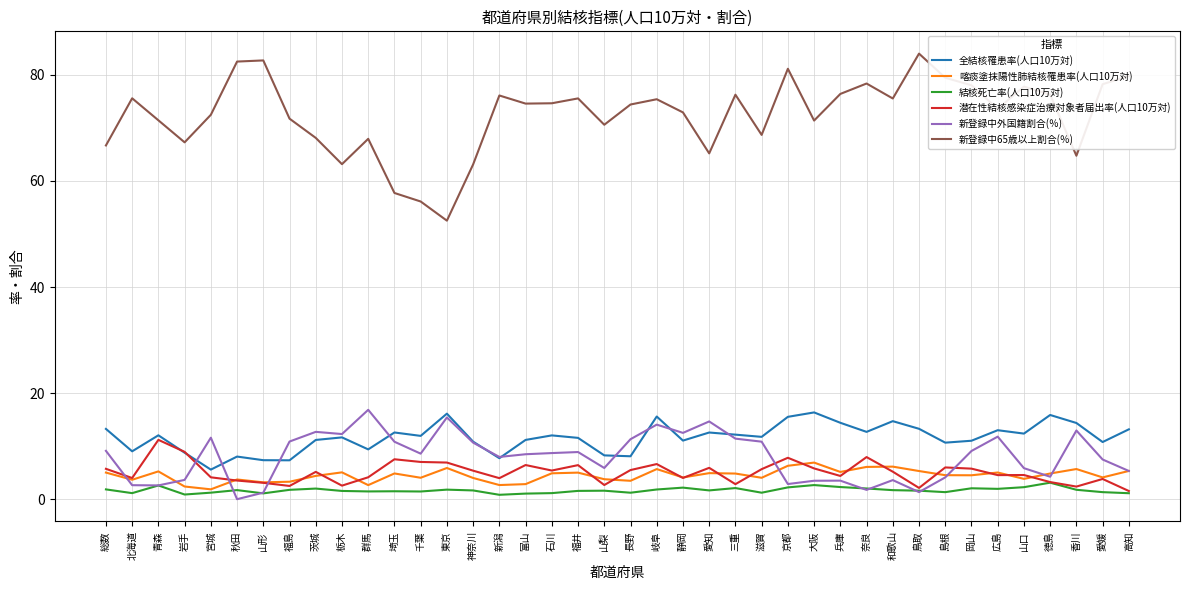

True or false: 新登録中65歳以上割合(％) and 潜在性結核感染症治療対象者届出率(人口10万対) cross at least once.

False